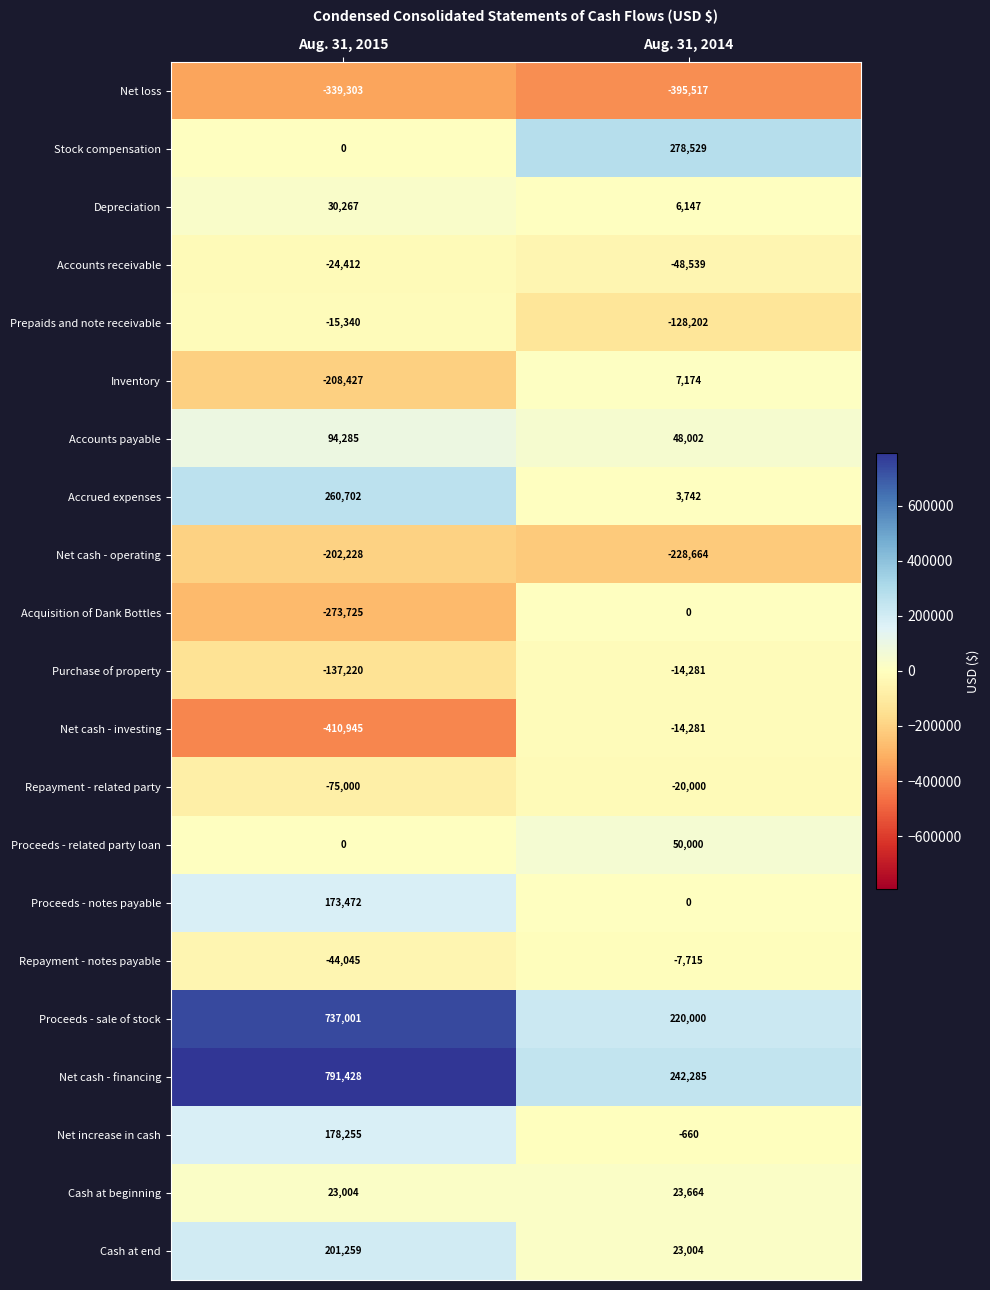

At how many categories does at least one series exceed 766443?

1